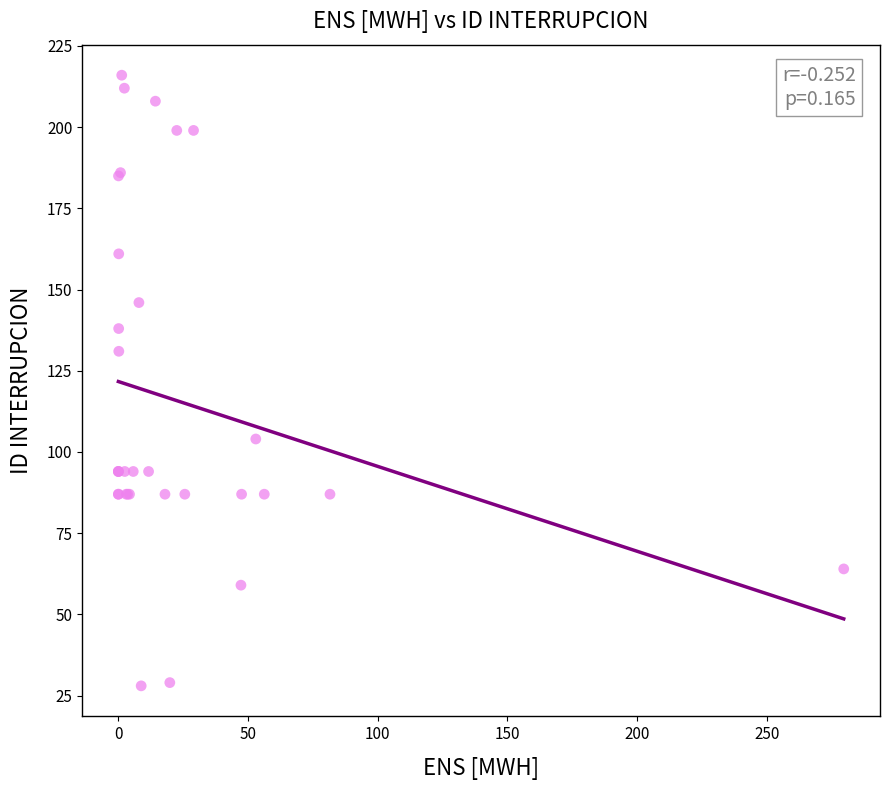

What Y value in the scatter plot is closest to 122?

131